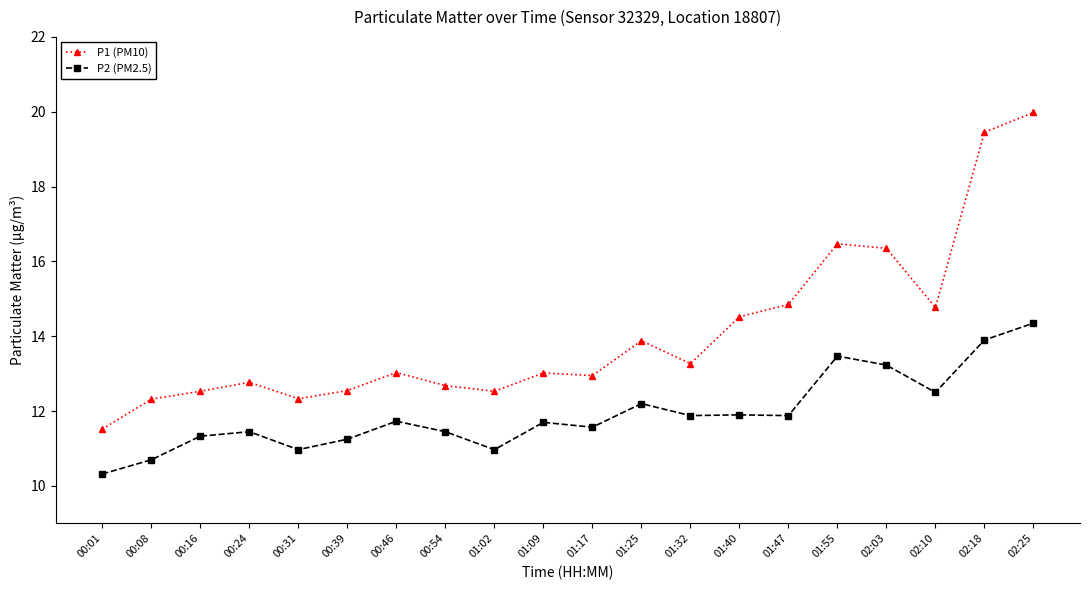

At which category does P1 (PM10) reach its first local peak?

00:24